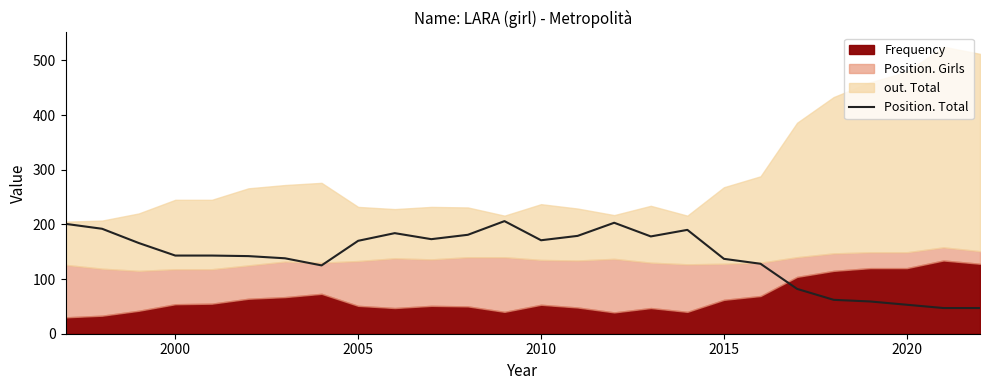

What is the minimum value for Position. Total?

47